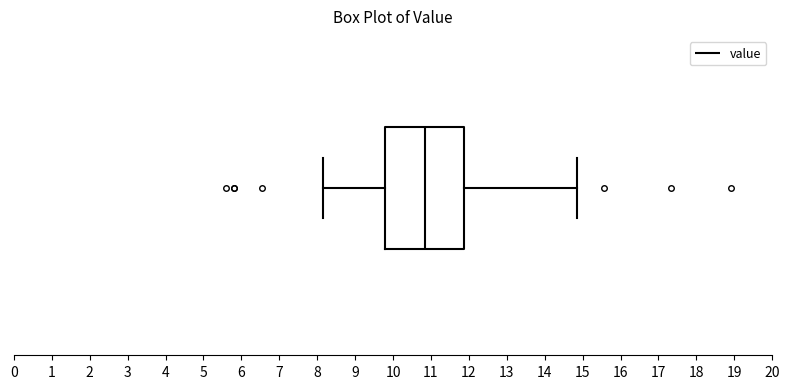

Read this box plot against the x-axis: the position of the median line, the range covered by the box, and the ends of both whiskers. The values are not printed on the chart, so give them approximately, as read against the axis.

median 10.9, box 9.8 to 11.9, whiskers 8.2 to 14.9